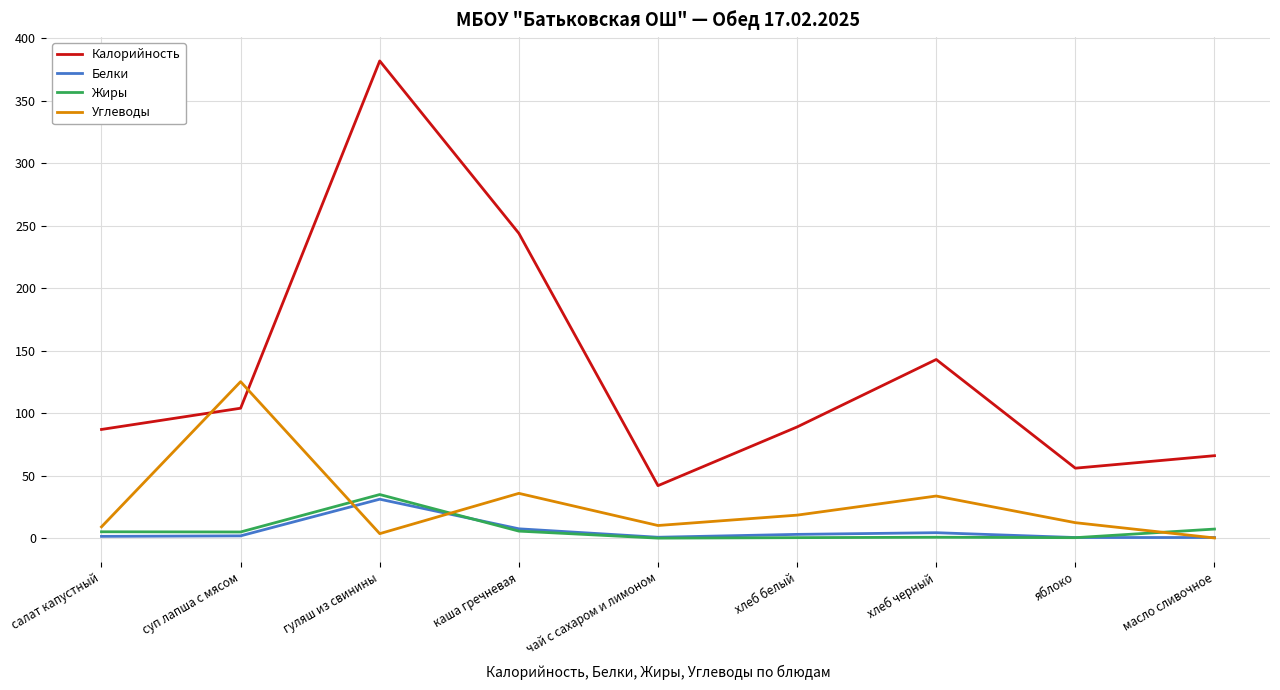

How many interior local valleys does the Углеводы series have?

2